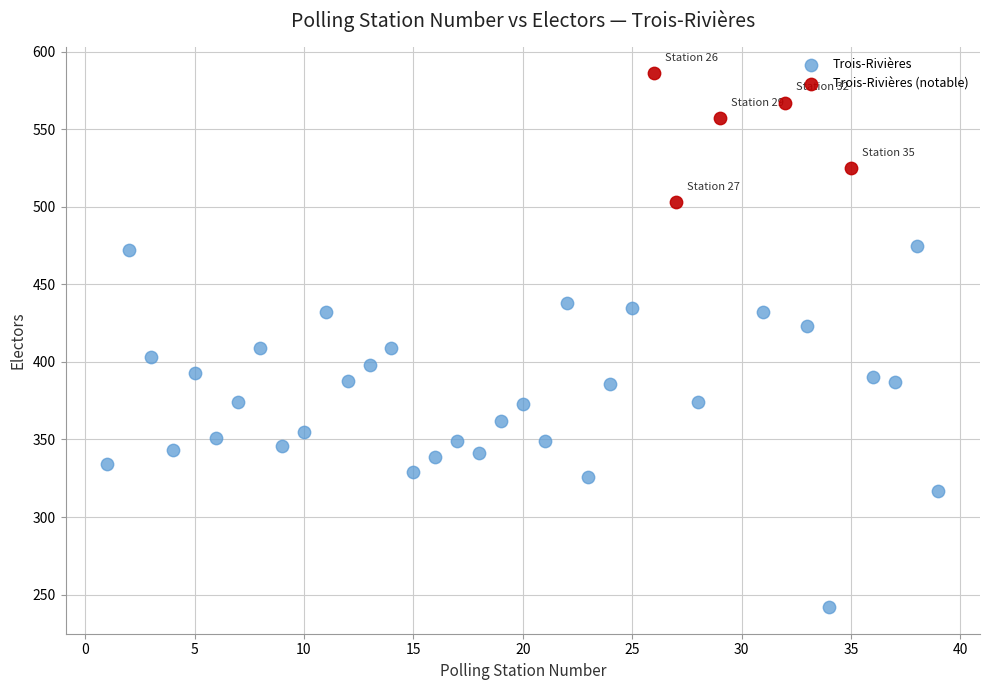

Which series has the widest spread of Y values?

Trois-Rivières